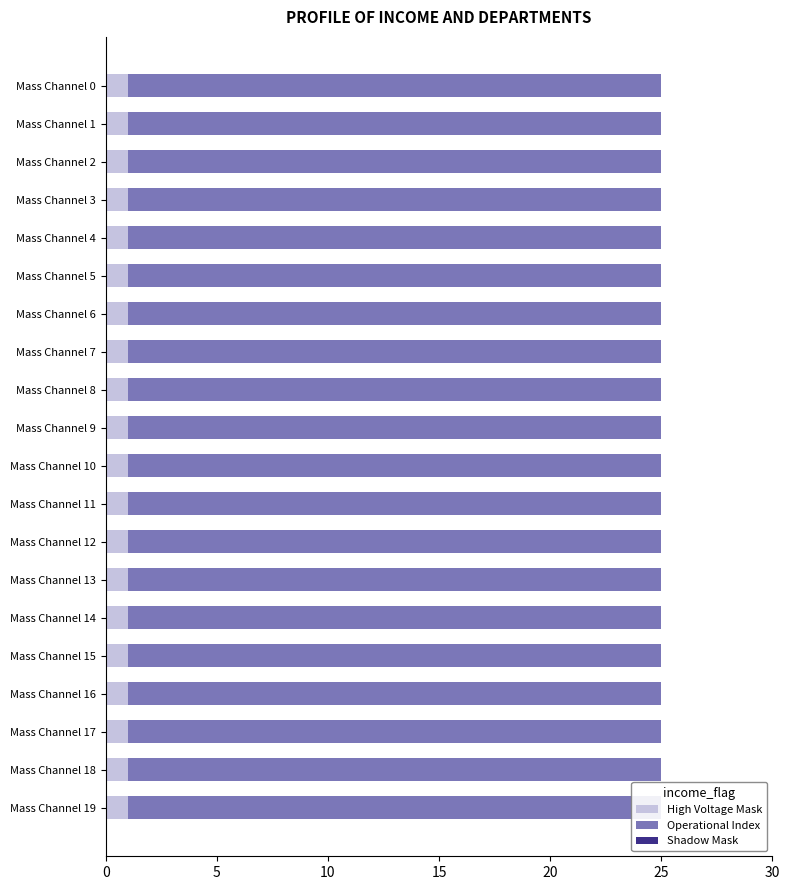

At which category is the sum across all series the highest?

Mass Channel 0